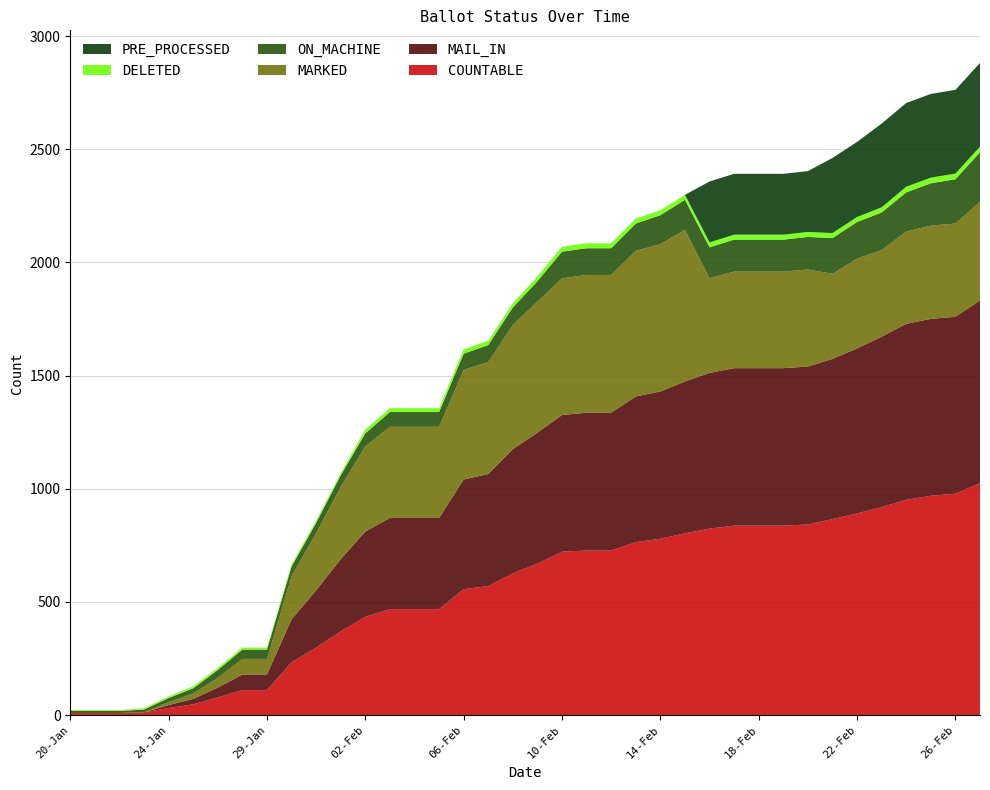

Reading left to right, what are all the values shown in this chart?

COUNTABLE: 9	9	9	12	31	47	78	110	110	233	298	370	434	468	468	468	556	570	626	669	722	727	727	764	779	803	824	837	837	837	842	866	891	919	951	969	978	1025
MAIL_IN: 0	0	0	0	13	24	43	69	69	190	253	319	377	403	403	403	485	495	549	579	604	609	609	644	651	671	688	696	696	696	698	708	729	753	778	782	782	807
MARKED: 0	0	0	0	13	24	43	69	69	190	253	319	377	403	403	403	485	495	549	579	604	609	609	644	651	671	419	427	427	427	429	376	397	383	408	412	412	437
ON_MACHINE: 9	9	9	12	18	23	35	41	41	43	45	51	57	65	65	65	71	75	77	90	118	118	118	120	128	132	136	141	141	141	144	158	162	166	173	187	196	218
DELETED: 4	4	4	6	7	9	9	9	9	10	10	10	17	17	17	17	19	19	19	21	22	22	22	22	22	22	22	22	22	22	22	22	22	23	25	25	25	25
PRE_PROCESSED: 0	0	0	0	0	0	0	0	0	0	0	0	0	0	0	0	0	0	0	0	0	0	0	0	0	0	269	269	269	269	269	332	332	370	370	370	370	370